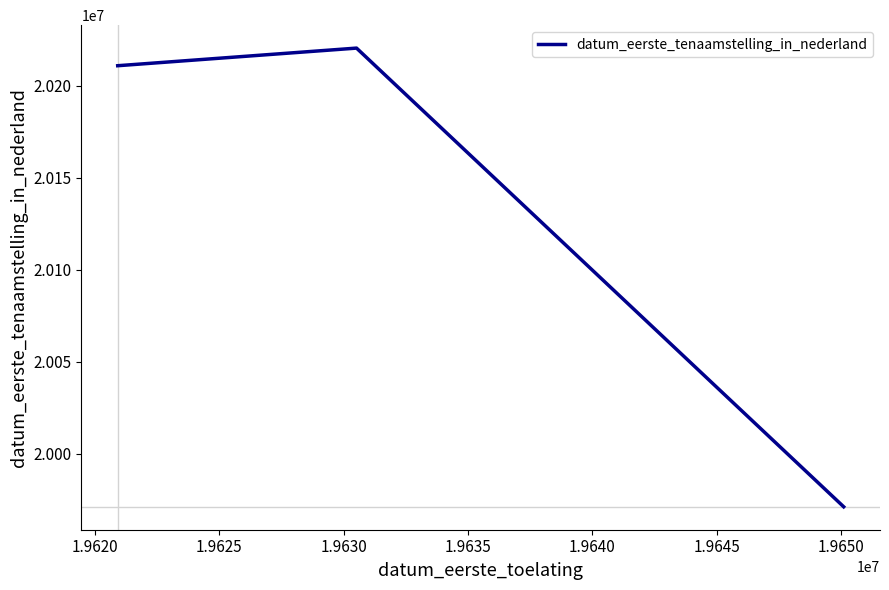

What is the maximum value shown in the chart?

20220610